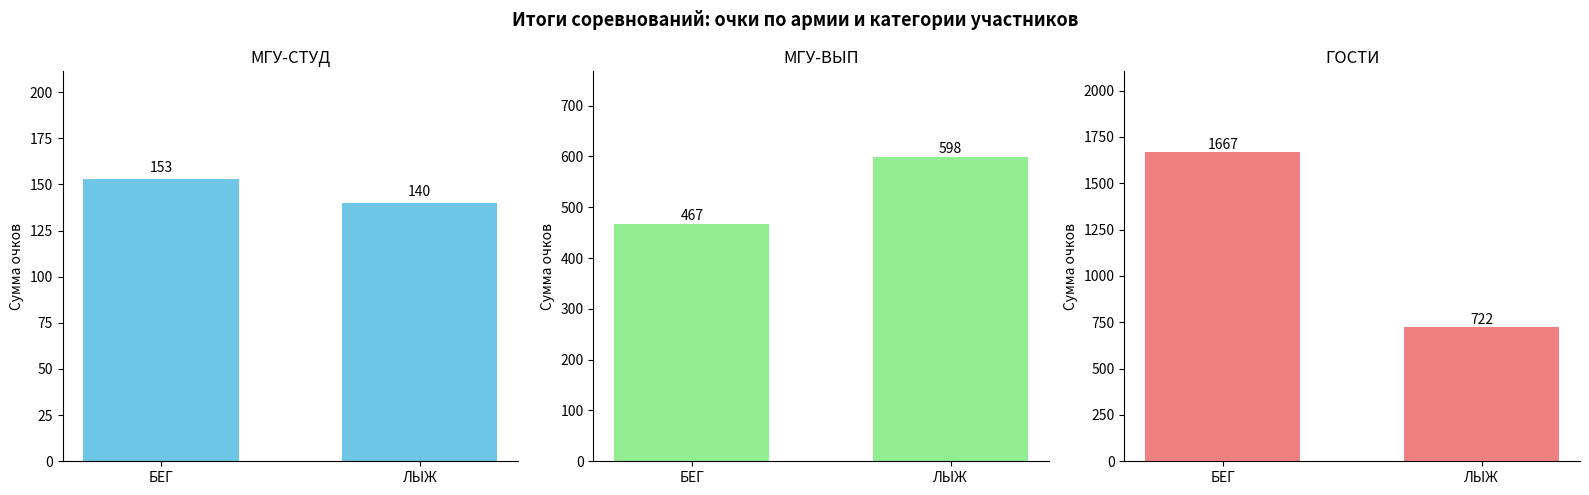

Reading left to right, transcribe all the data shown in this chart.

МГУ-СТУД: 153	140
МГУ-ВЫП: 467	598
ГОСТИ: 1667	722